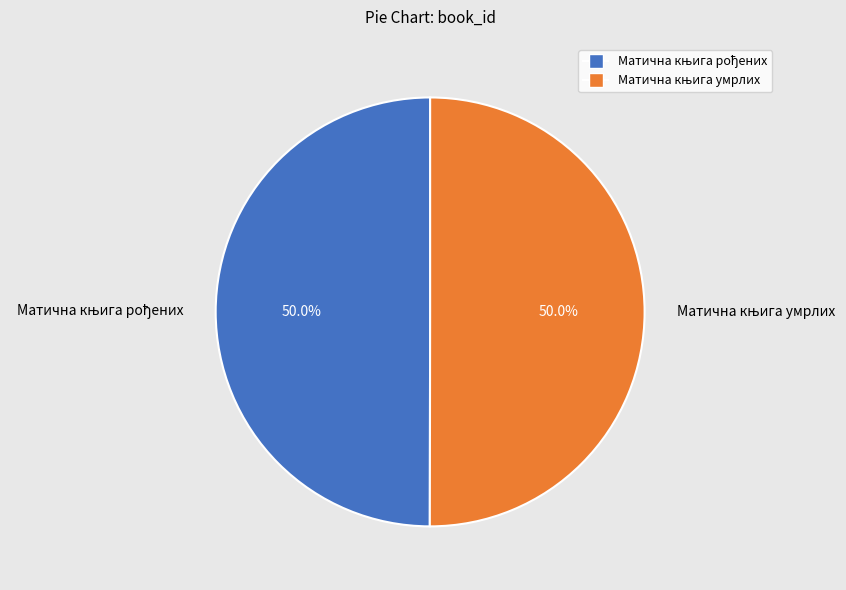

Does Матична књига рођених account for over 50% of the chart?

No